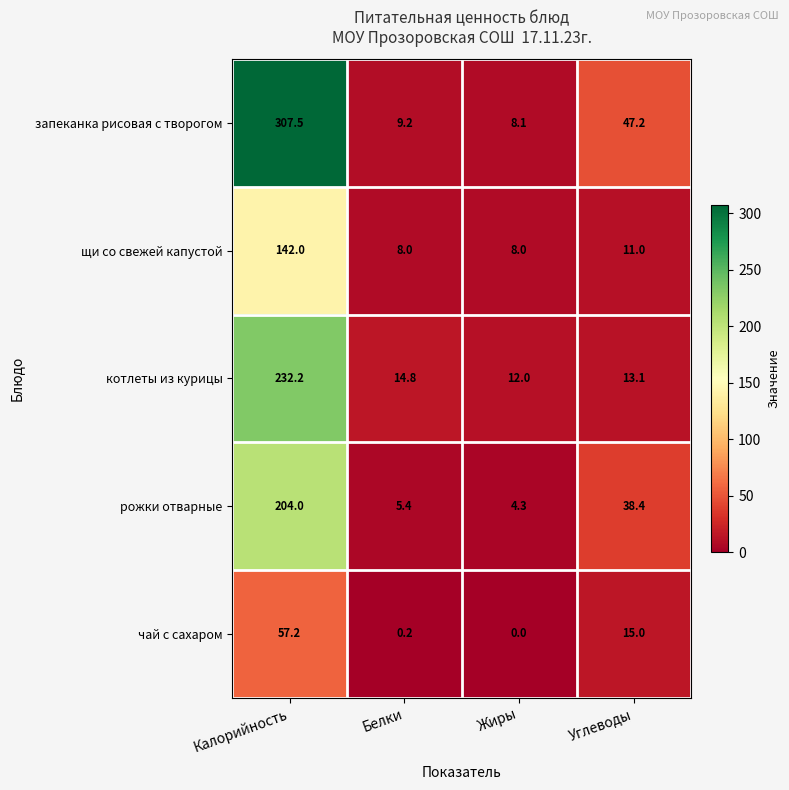

At which label does щи со свежей капустой reach its peak?

Калорийность